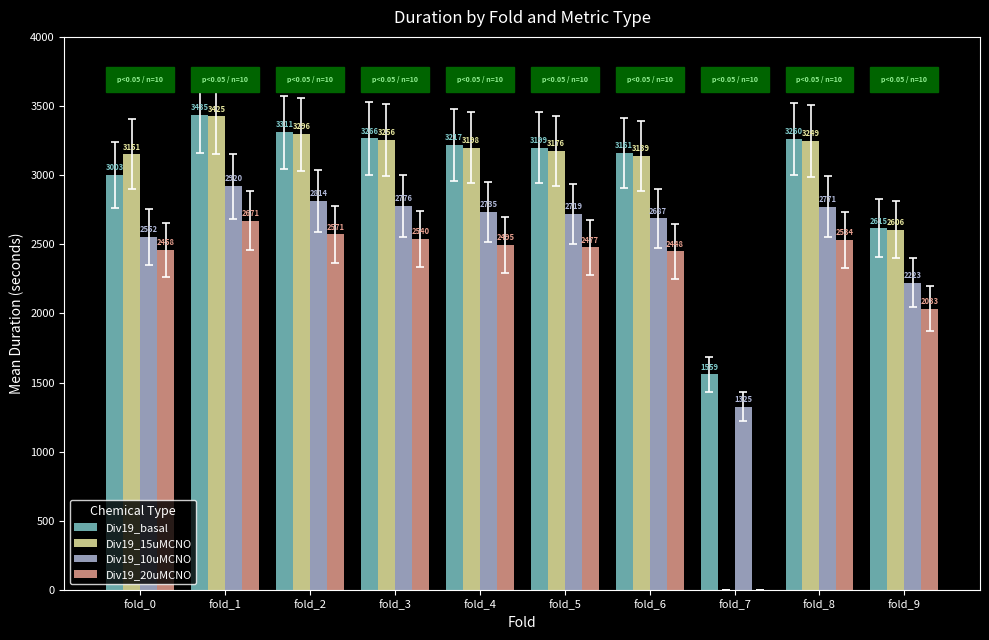

Where does the Div19_basal series first go above 3217?

fold_1